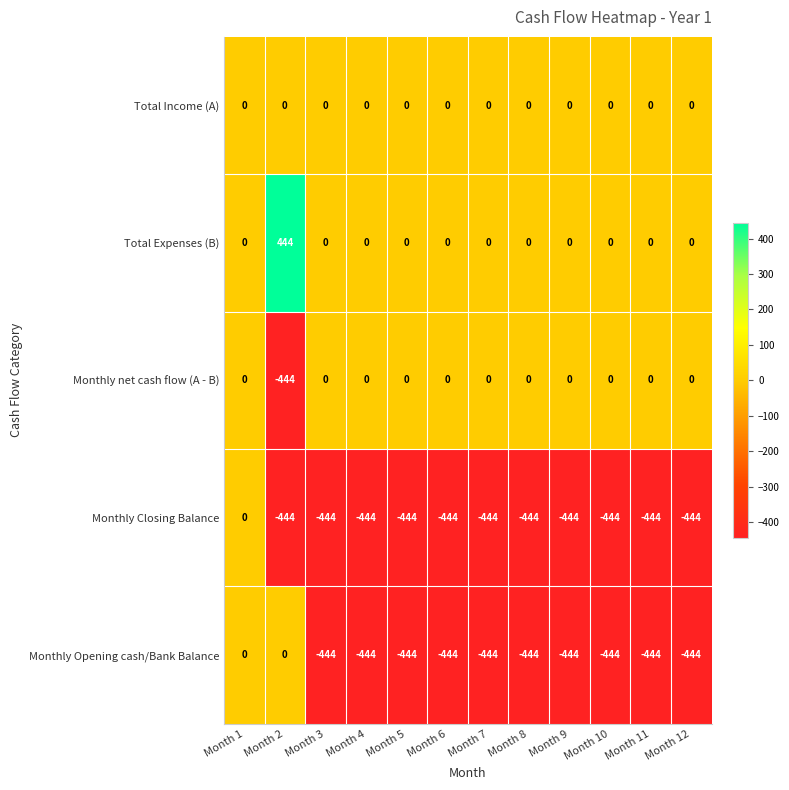

What is the sum of the Monthly Opening cash/Bank Balance values at Month 1 and Month 11?

-444